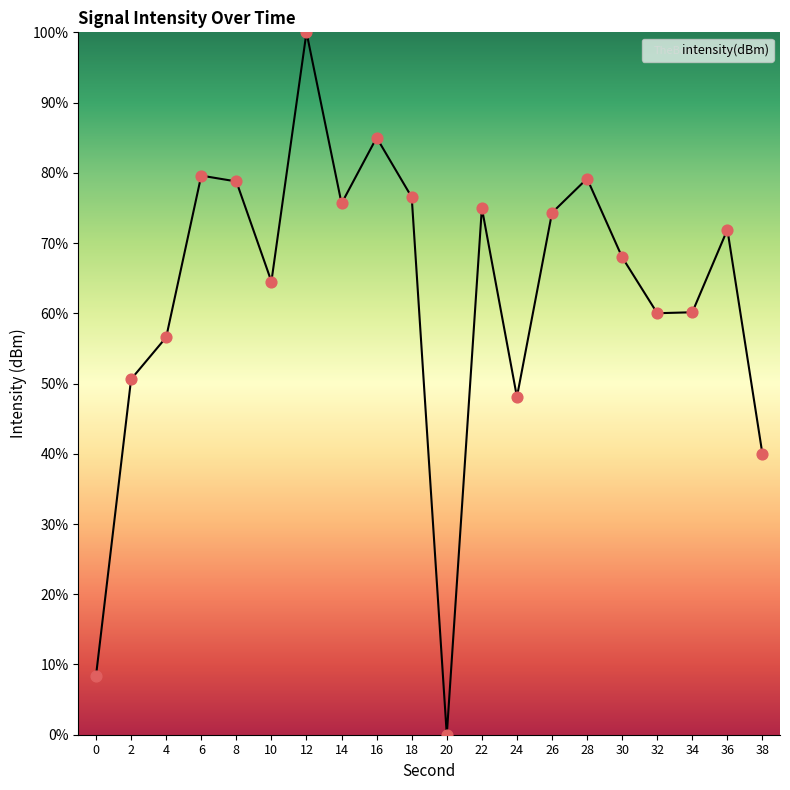

Between 38 and 16, which is larger?

16